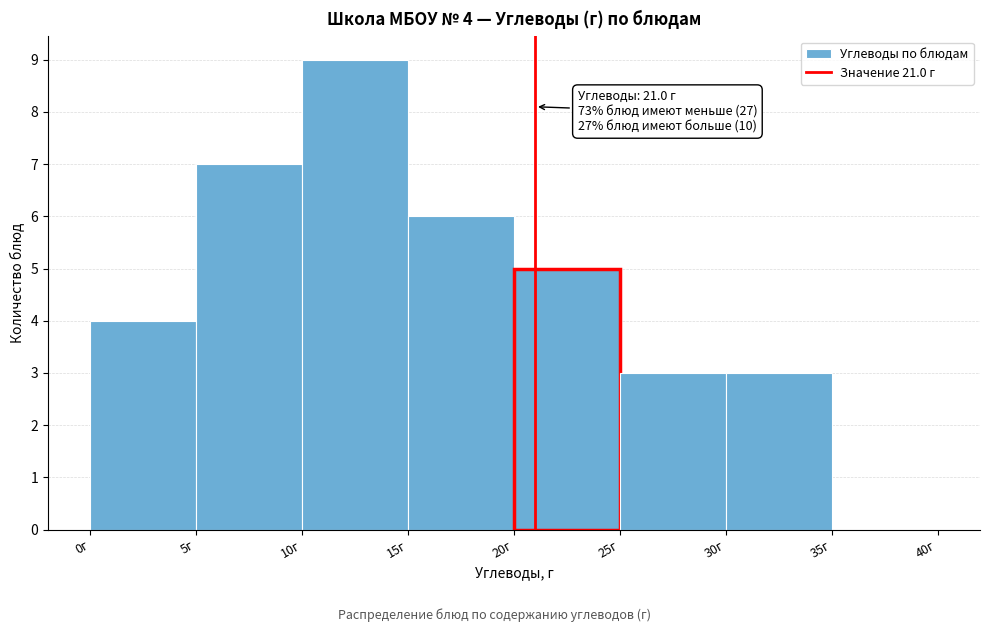

Over which range of the x-axis is the bar tallest?

10 to 15